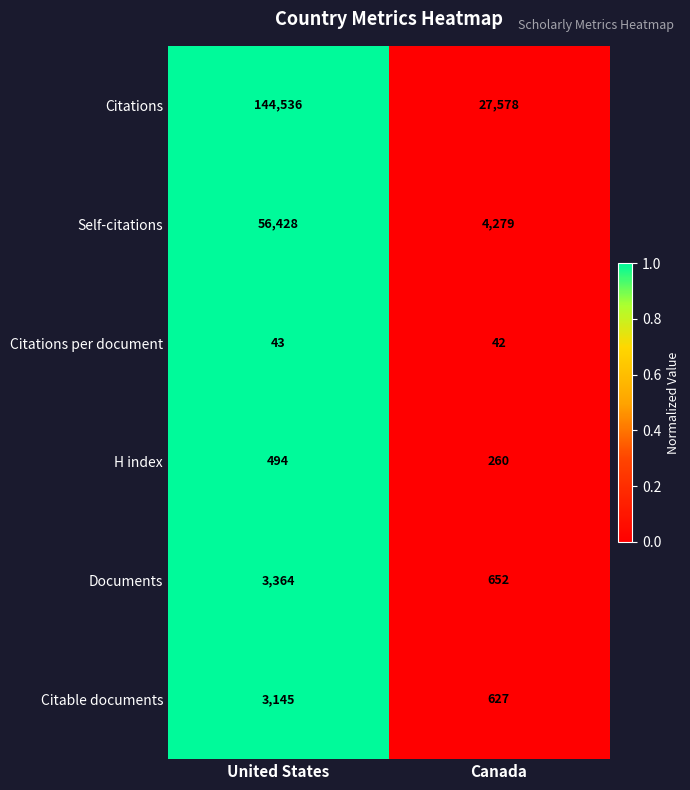

What is the difference between the maximum and minimum values in the Citations series?

116958